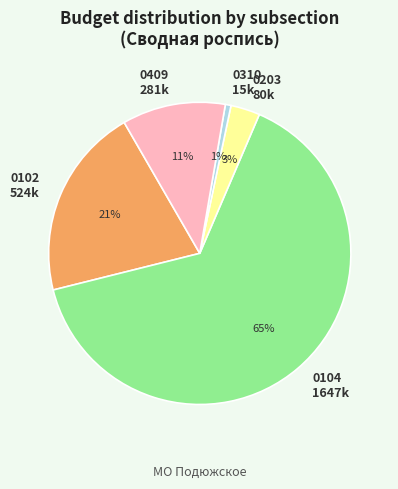

Which has a higher value, 0203 or 0102?

0102